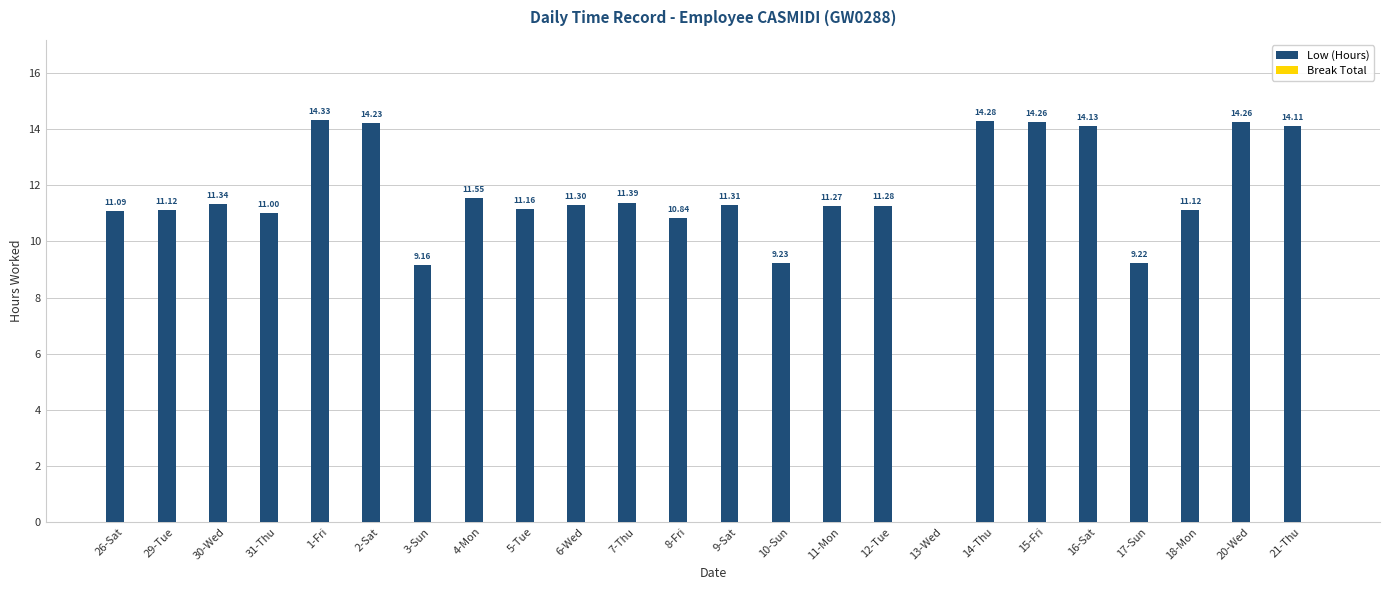

Approximately how many times larger is the value at 31-Thu compared to 1-Fri?

0.8